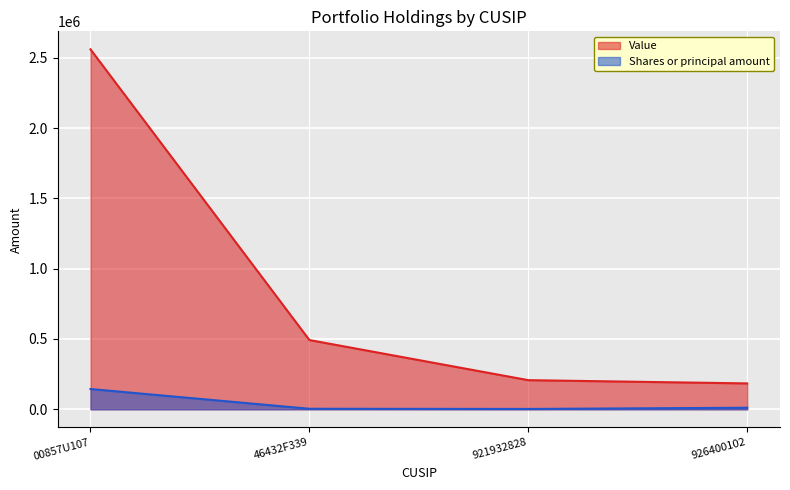

Reading left to right, what are all the values shown in this chart?

Value: 00857U107=2559536	46432F339=492408	921932828=207099	926400102=183980
Shares or principal amount: 00857U107=144118	46432F339=3736	921932828=2370	926400102=11030